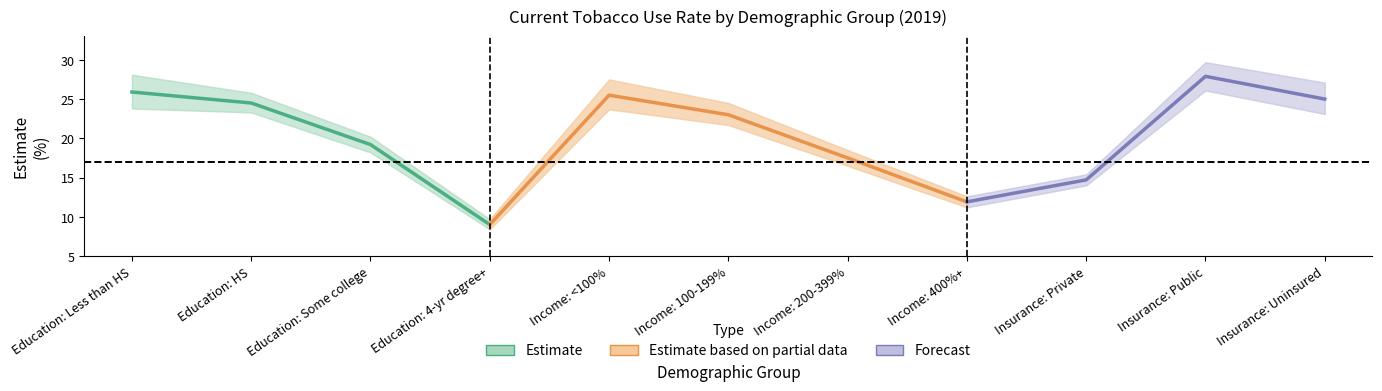

What is the average value of the lower_ci series?

19.1